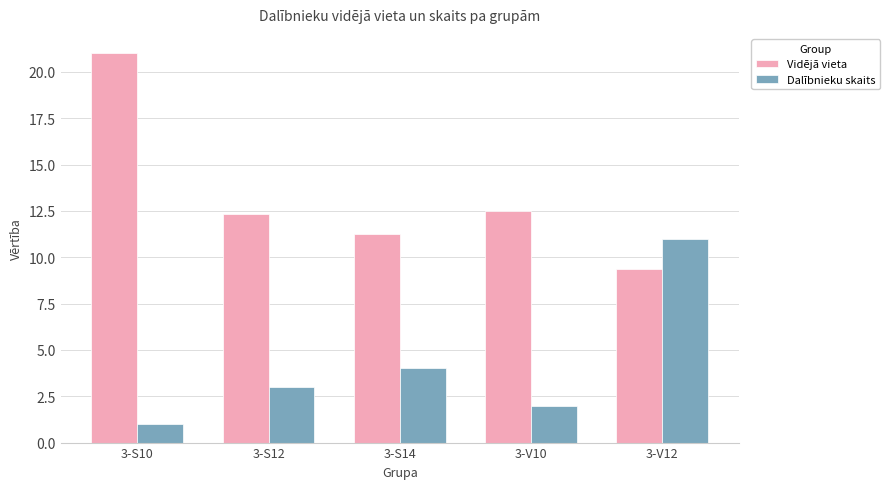

Between 3-S12 and 3-V12, which series saw the biggest shift?

Dalībnieku skaits